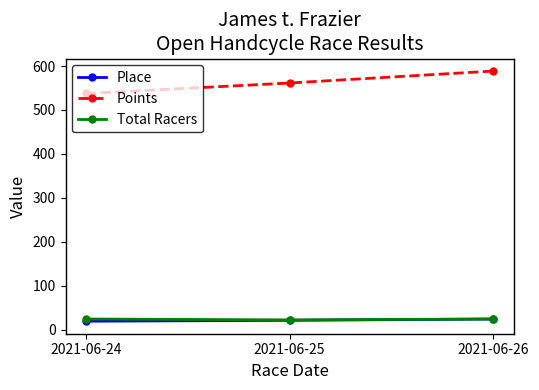

What is the average value of the Place series?

21.3